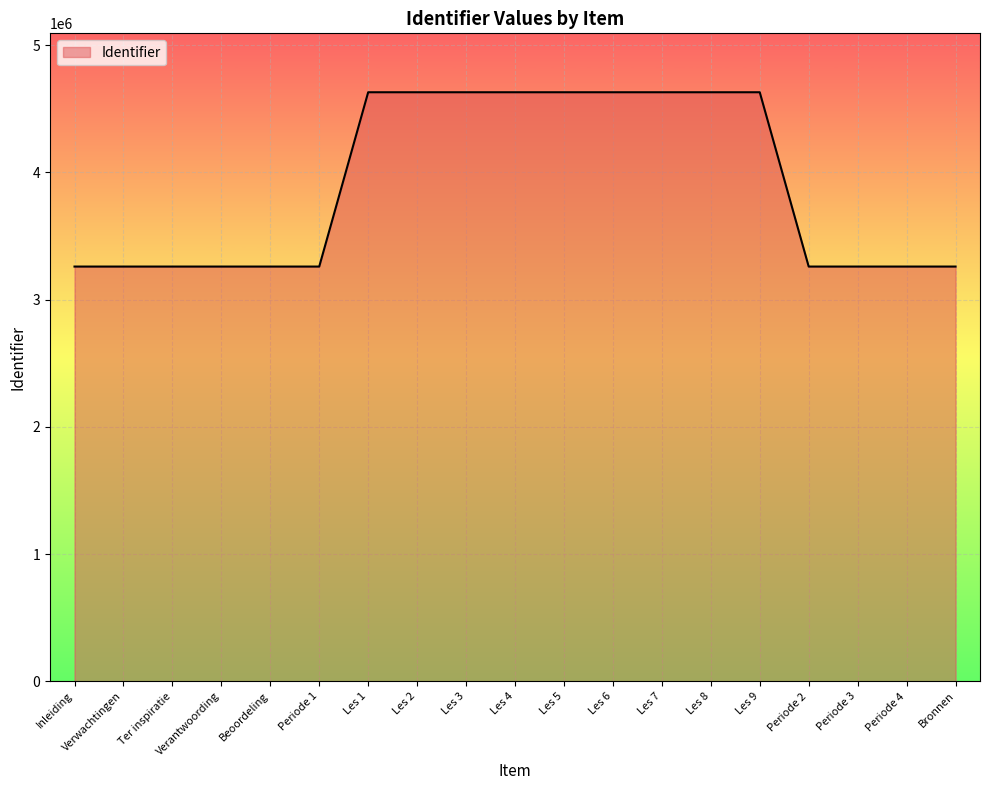

True or false: there are more than 0 points higher than both neighbors.

True